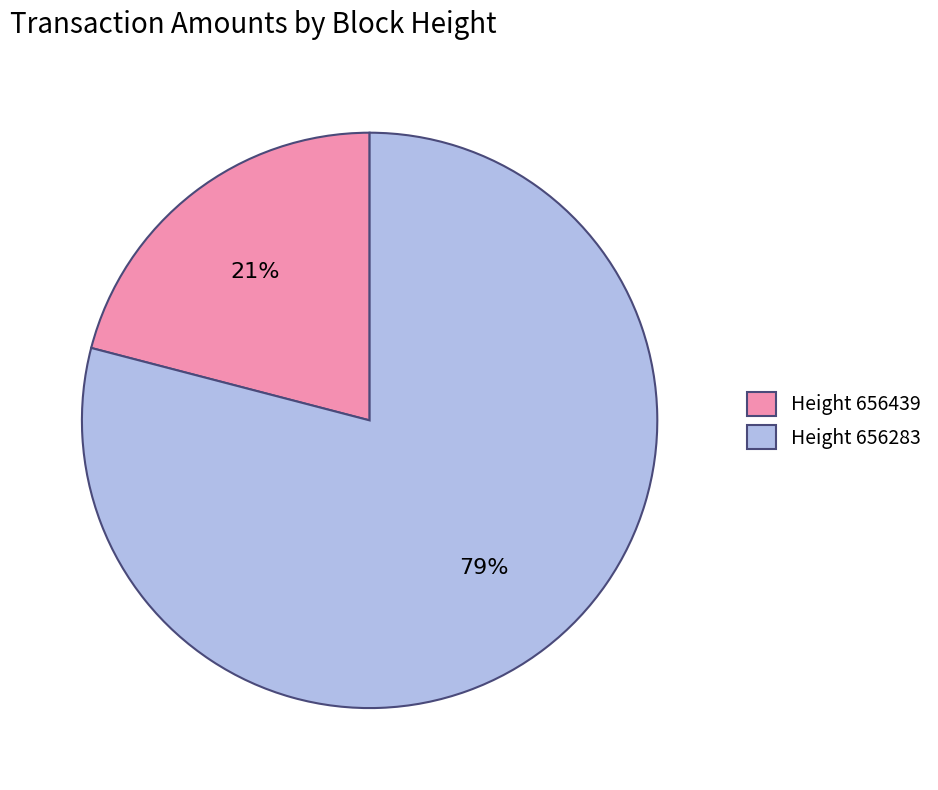

Do Height 656283 and Height 656439 together represent more than half of the pie?

Yes